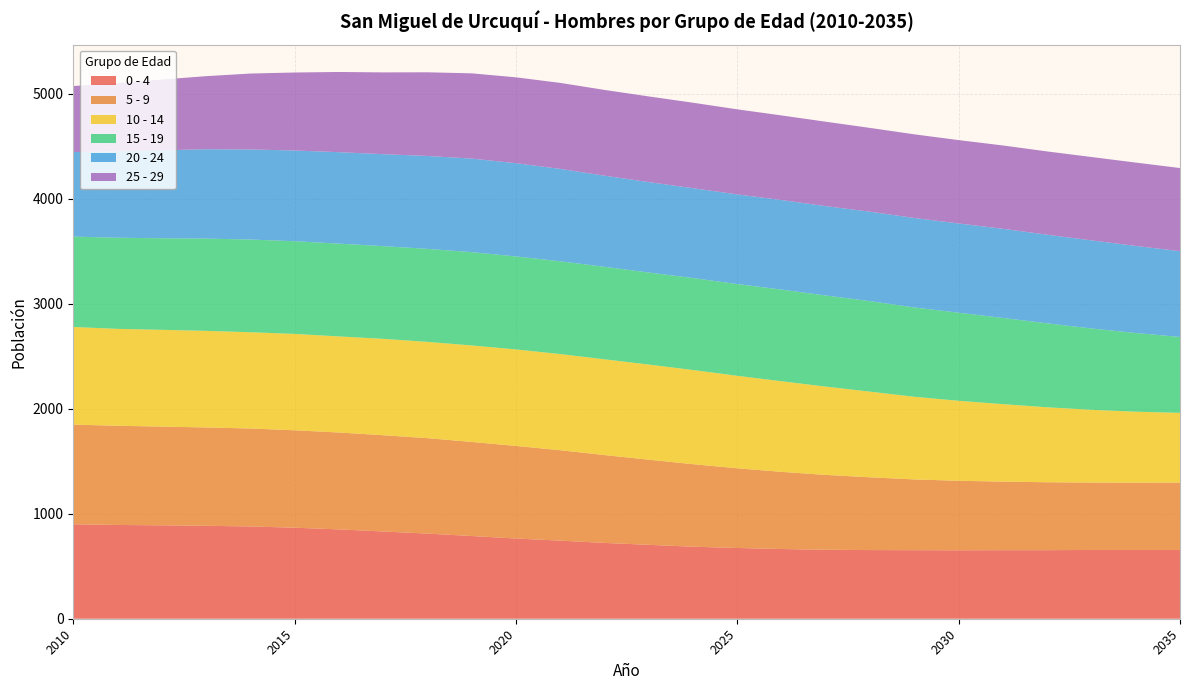

Reading right to left, list all the values displayed in this chart.

0 - 4: 655	655	655	653	653	652	653	654	657	664	674	686	704	722	744	764	788	811	831	851	867	879	885	890	893	900
5 - 9: 642	641	642	647	653	662	674	693	713	735	759	786	811	837	861	882	896	909	917	923	928	933	937	940	945	949
10 - 14: 664	676	693	714	738	762	787	816	841	863	881	897	906	912	916	919	919	917	918	915	918	917	920	922	923	930
15 - 19: 723	750	775	800	821	839	851	862	868	873	874	876	877	881	884	886	889	886	883	884	883	883	879	872	868	861
20 - 24: 817	829	839	844	849	850	852	852	851	853	854	856	861	868	880	888	891	885	876	871	864	858	851	838	823	805
25 - 29: 792	794	794	793	794	794	797	798	804	806	810	814	816	817	819	818	812	797	779	764	743	723	696	674	650	629